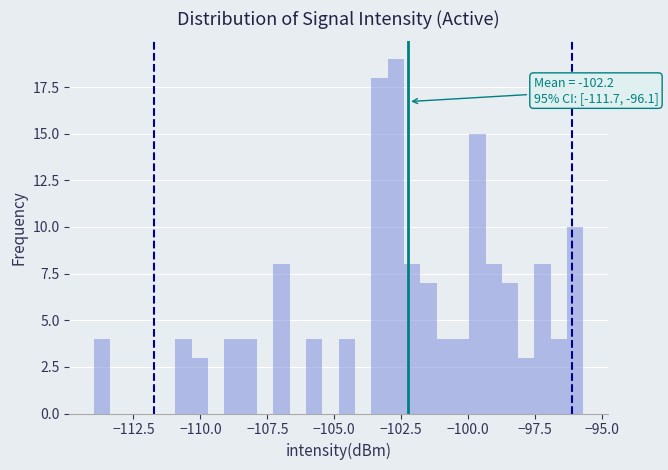

Read against the x-axis, roughly where is the centre of the tallest bar?

-102.5